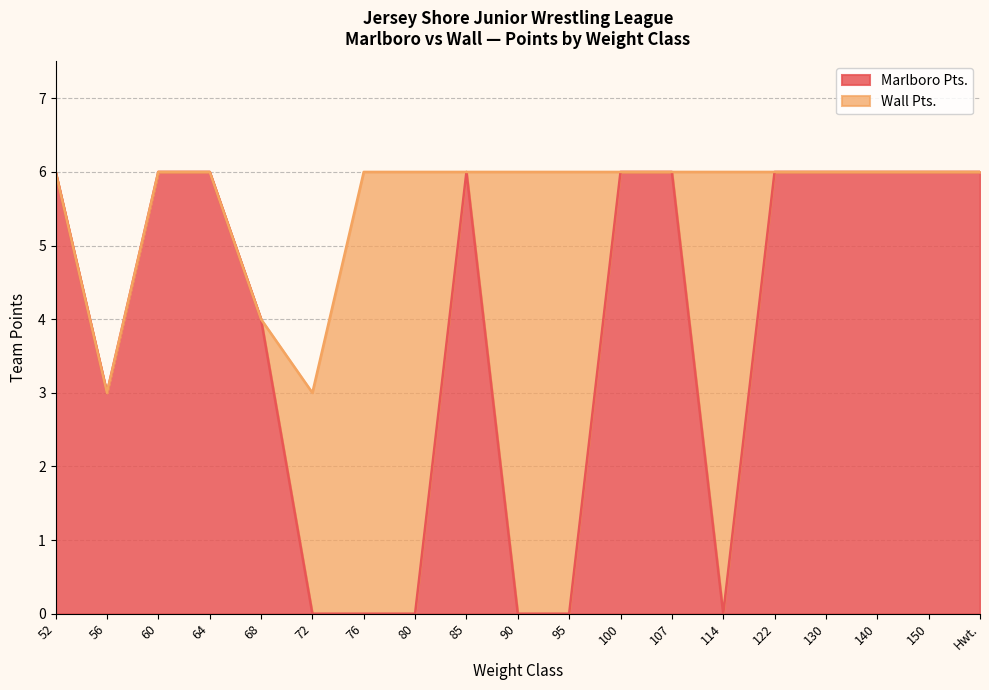

How many lines are shown in the chart?

2